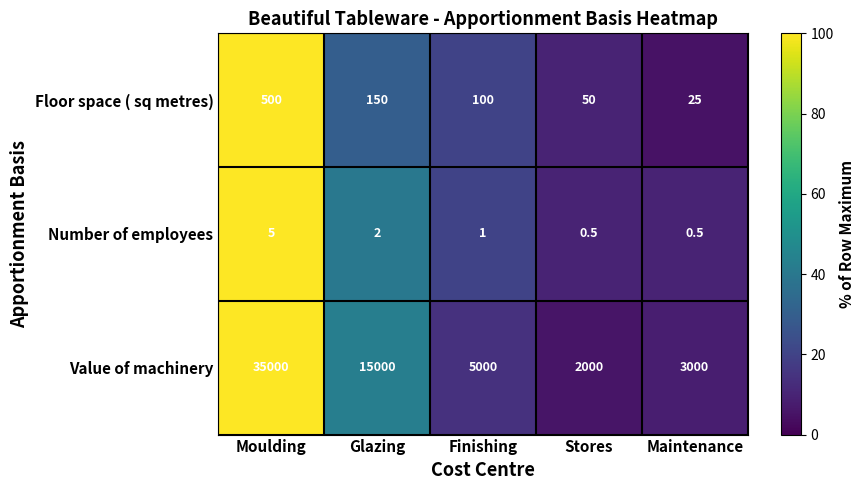

At which category does the chart reach its peak across all series?

Moulding